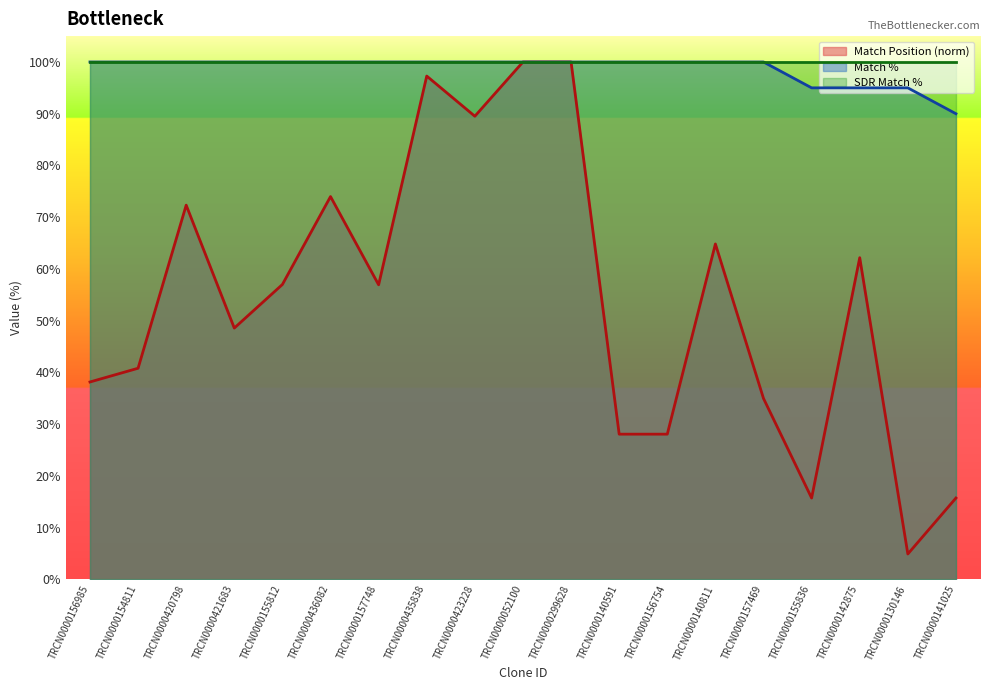

Is it true that Match Position equals 40.6 at TRCN0000423228?

False